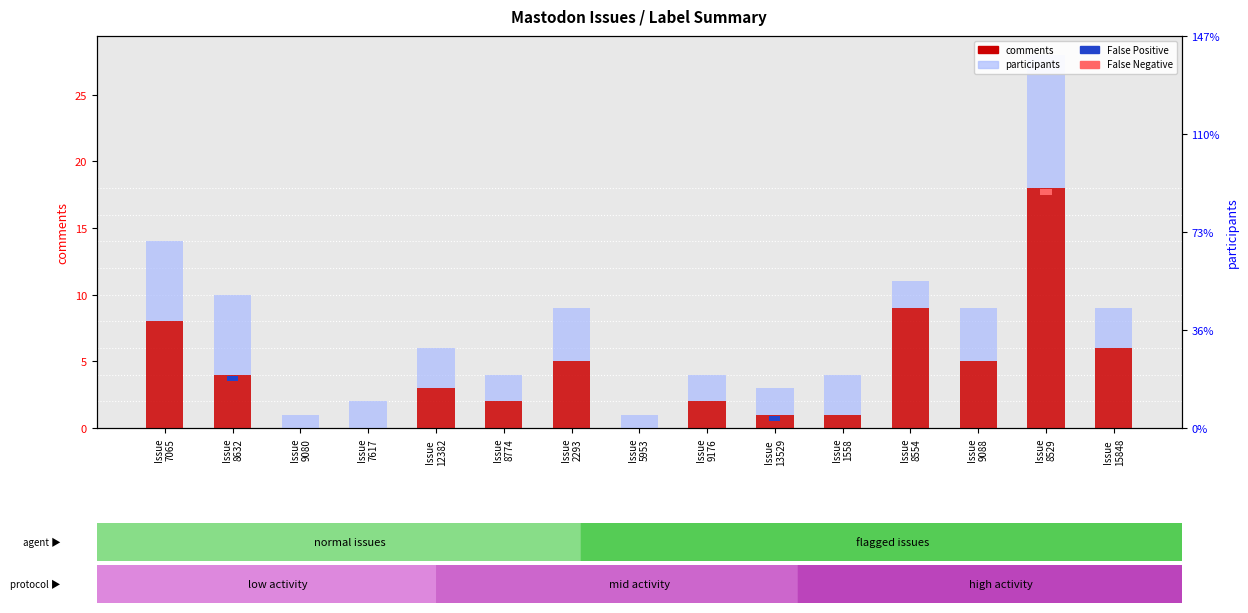

At Issue
7065, list the series in order from largest to smallest.

comments, participants